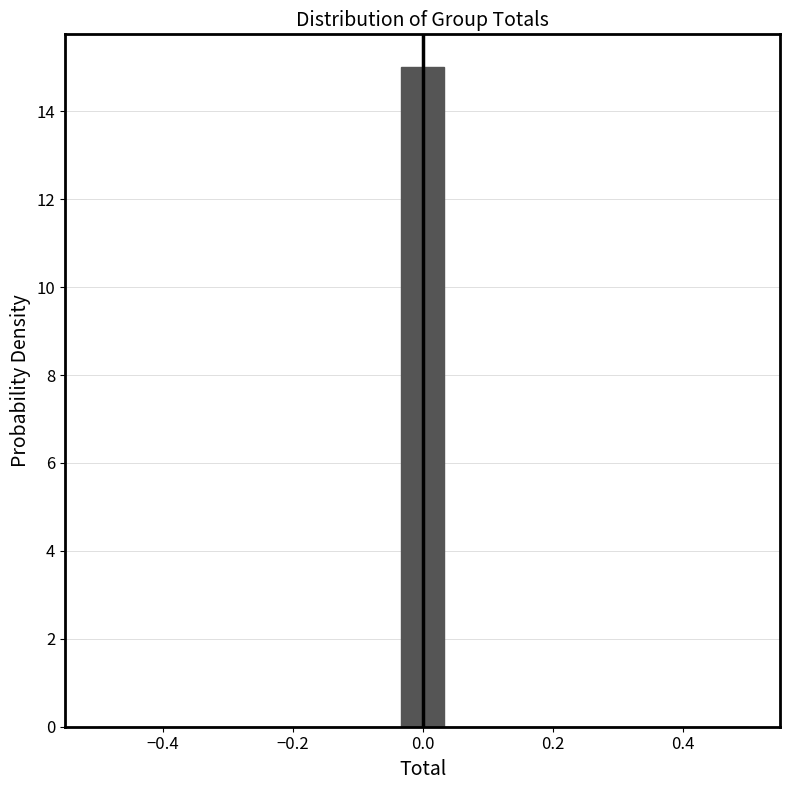

Read against the x-axis, roughly where is the centre of the tallest bar?

0.00